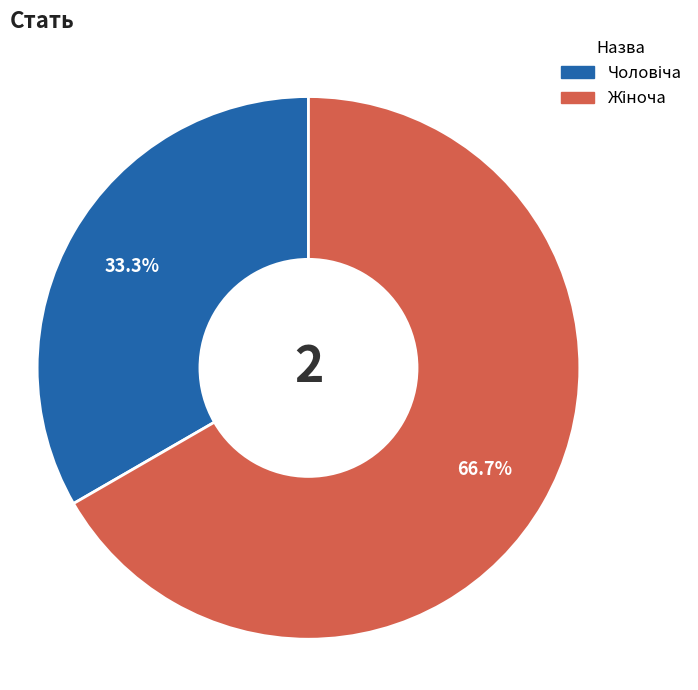

How many slices are in this pie chart?

2